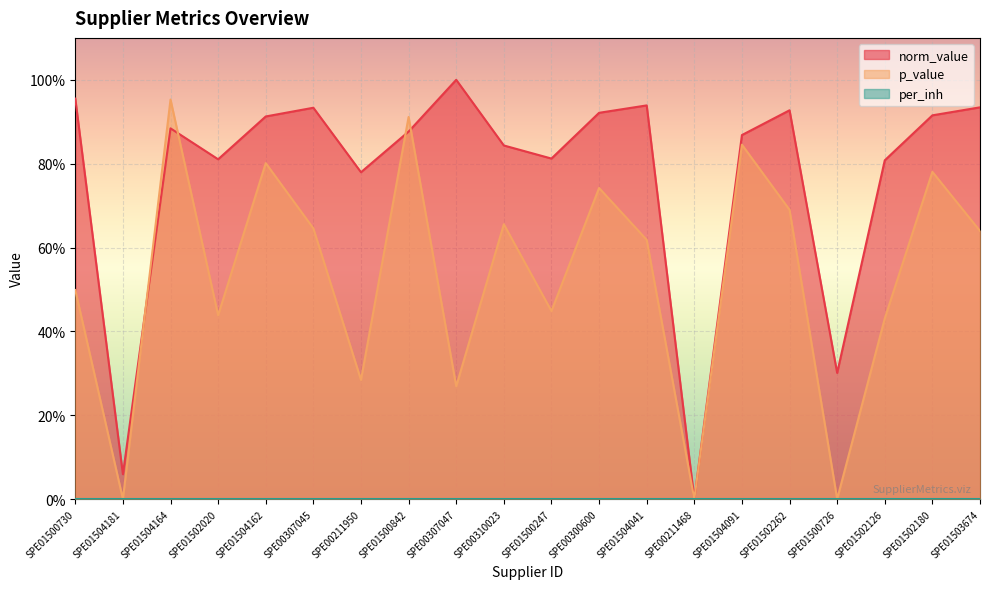

Where is the first local maximum for norm_value (line)?

SPE01504164